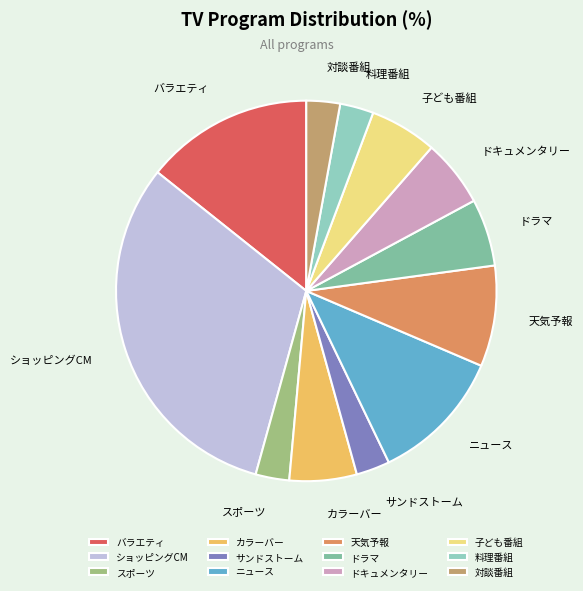

Approximately how many times larger is the value at スポーツ compared to ドラマ?

0.5